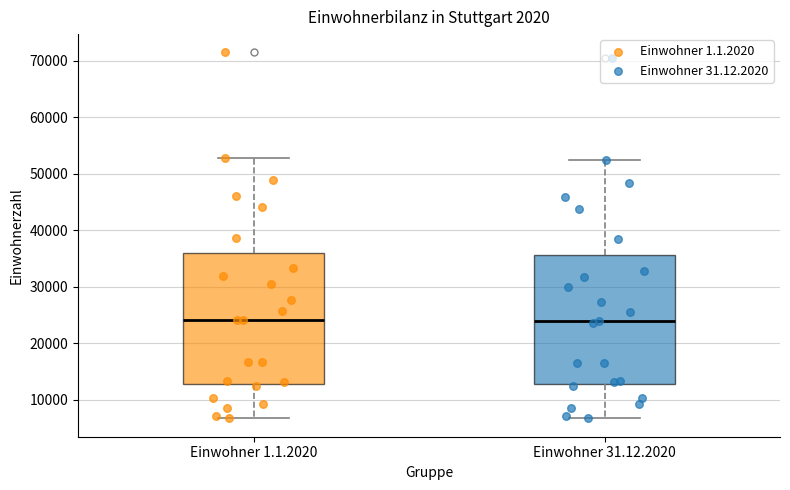

Reading left to right, read every box against the y-axis: the position of its median line, the range the box covers, and the ends of its whiskers. The values are not printed on the chart, so give them approximately, as read against the axis.

Einwohner 1.1.2020: median 24000, box 13000 to 36000, whiskers 7000 to 53000
Einwohner 31.12.2020: median 24000, box 13000 to 36000, whiskers 7000 to 52000